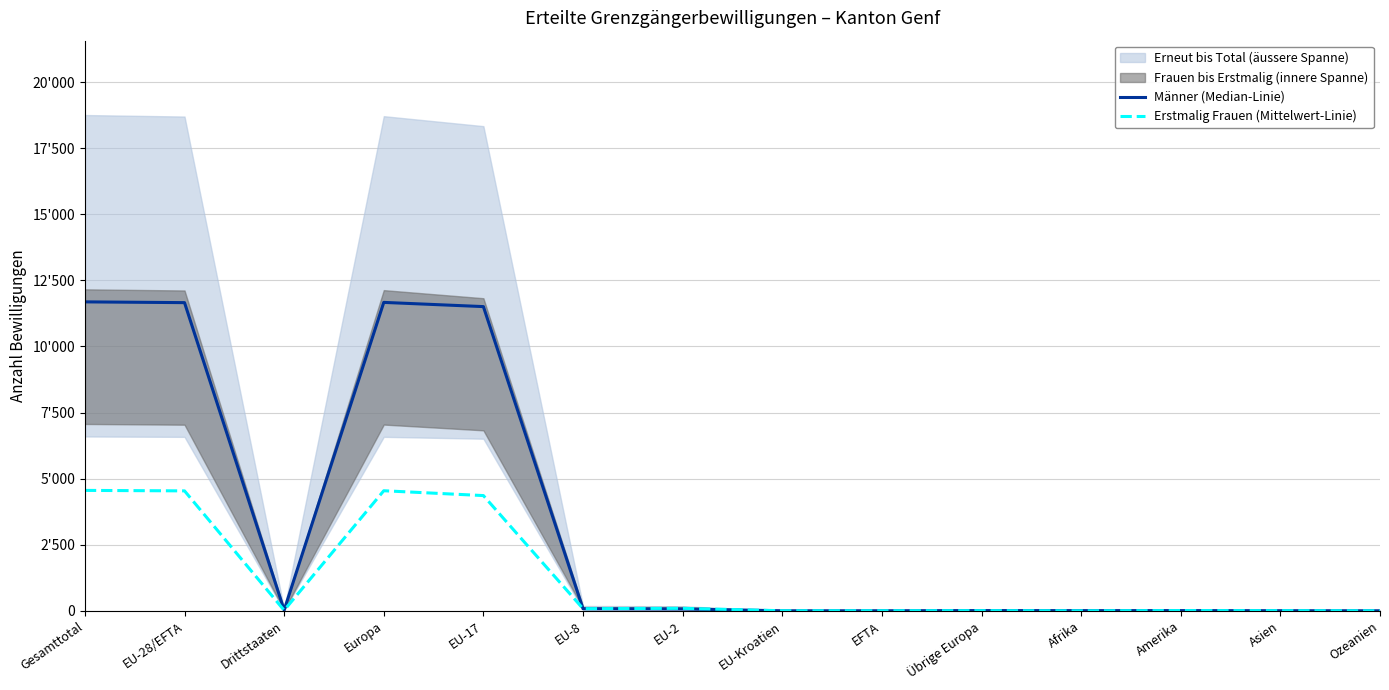

Which series has the largest range (max minus min)?

Männer (Median-Linie)